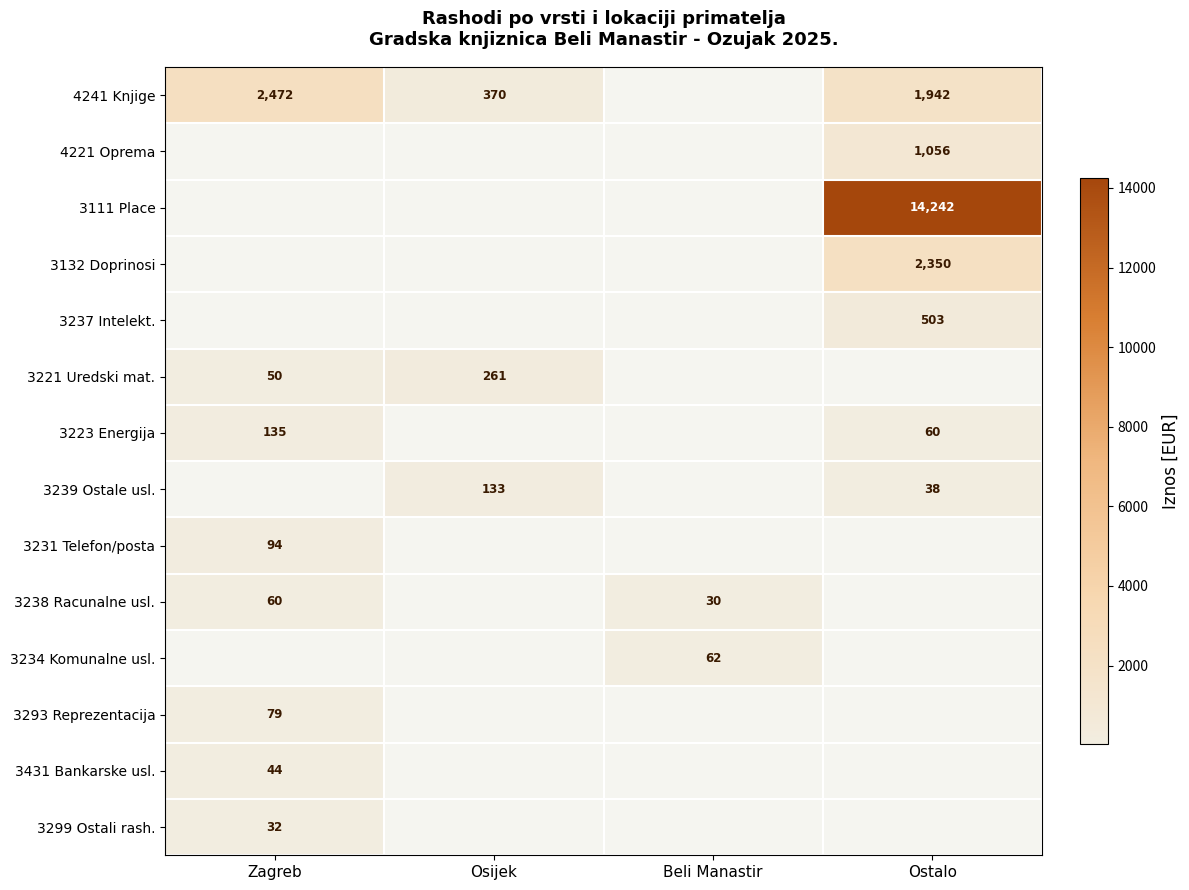

How many categories are shown in the chart?

4